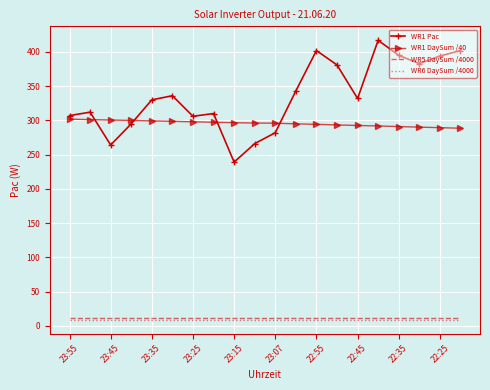

How many times do WR1 Pac and WR1 DaySum /40 cross each other?

4